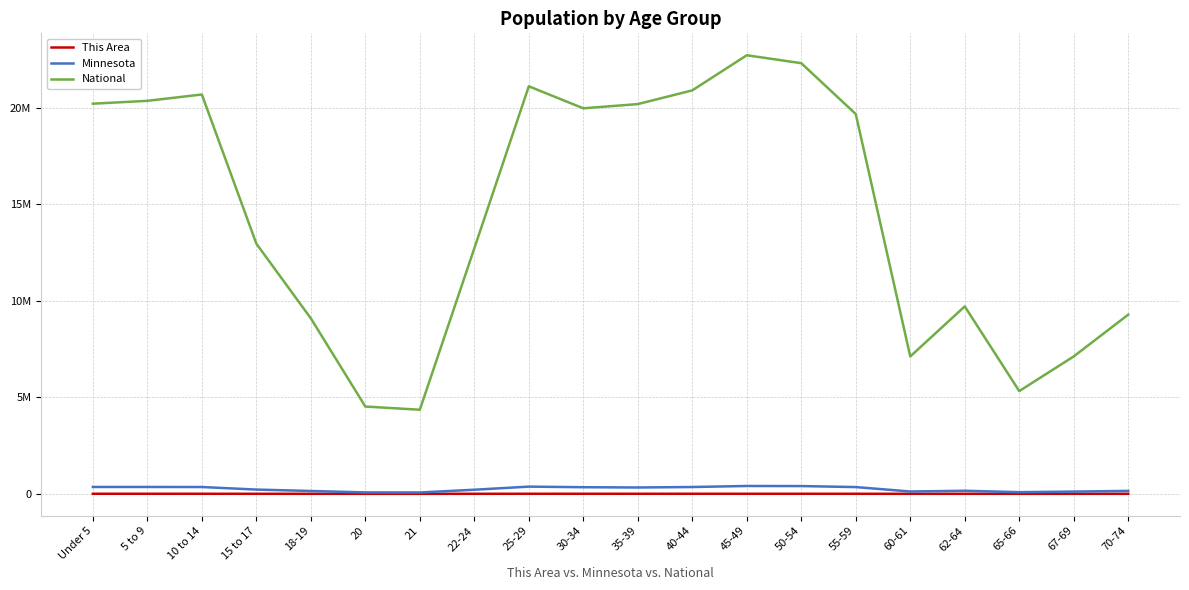

Is the value of Minnesota at 60-61 greater than the value of This Area at 40-44?

Yes